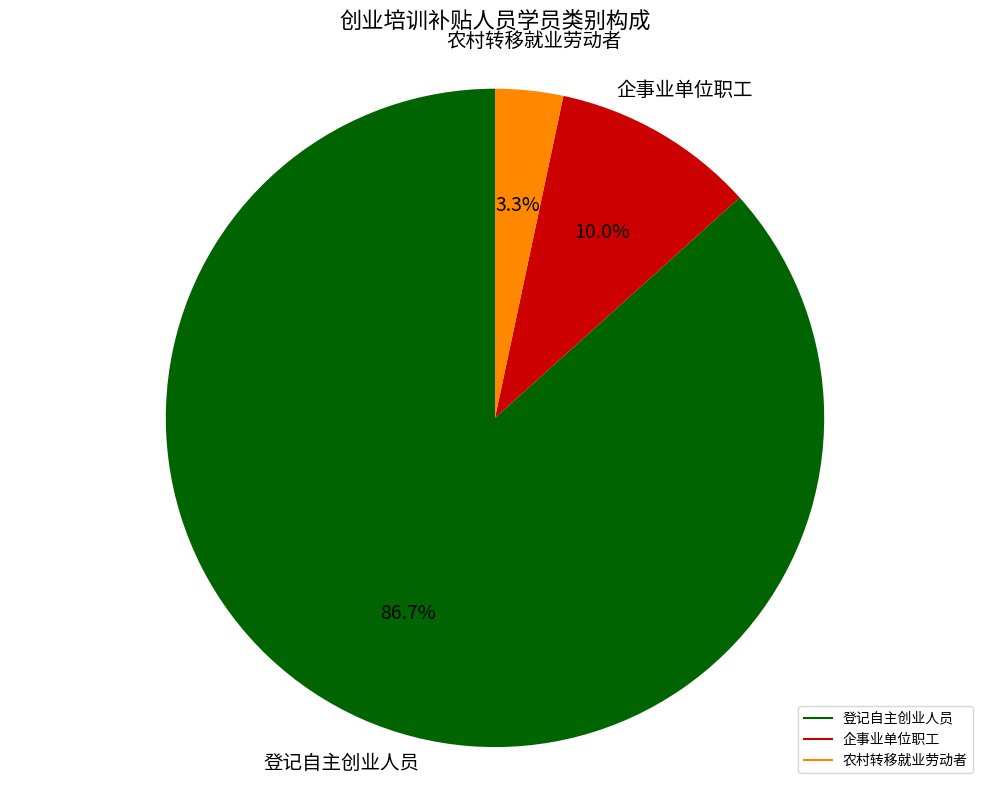

To the nearest percent, what is the combined percentage of 登记自主创业人员 and 企事业单位职工?

97%